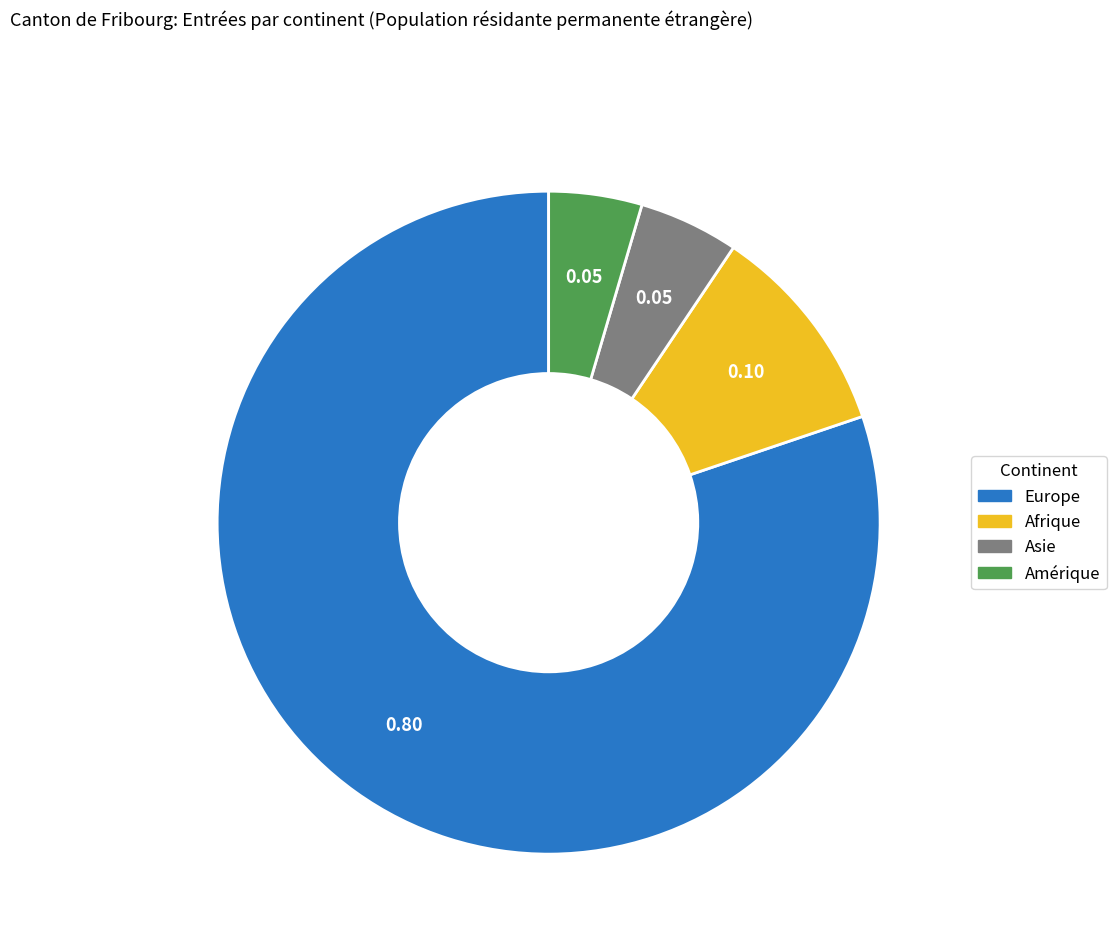

Is there any slice that represents more than half of the pie?

Yes